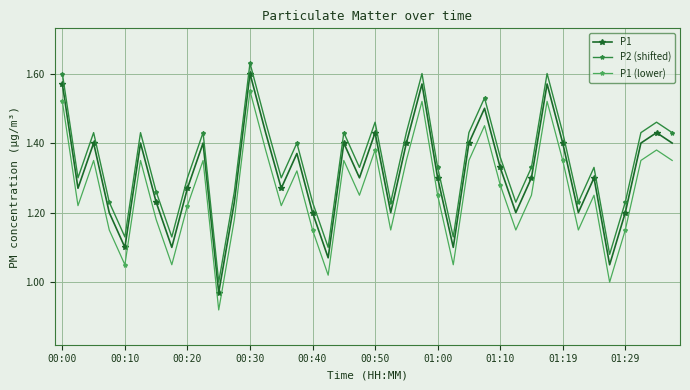

List the series in order of their overall mean, highest first.

P2 (shifted), P1, P1 (lower)